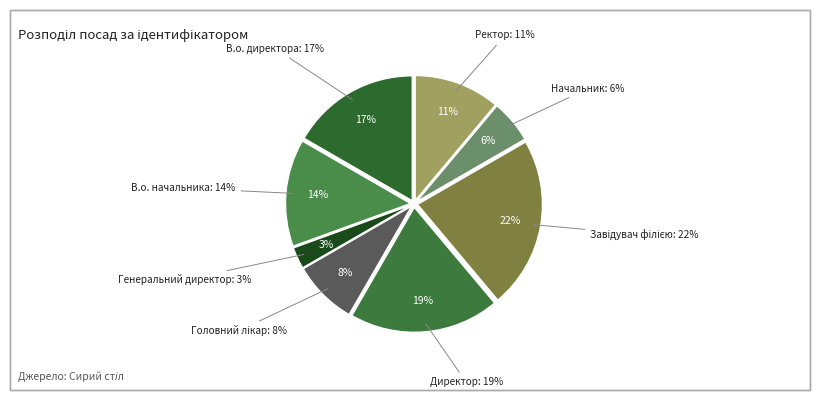

How many slices are in this pie chart?

8